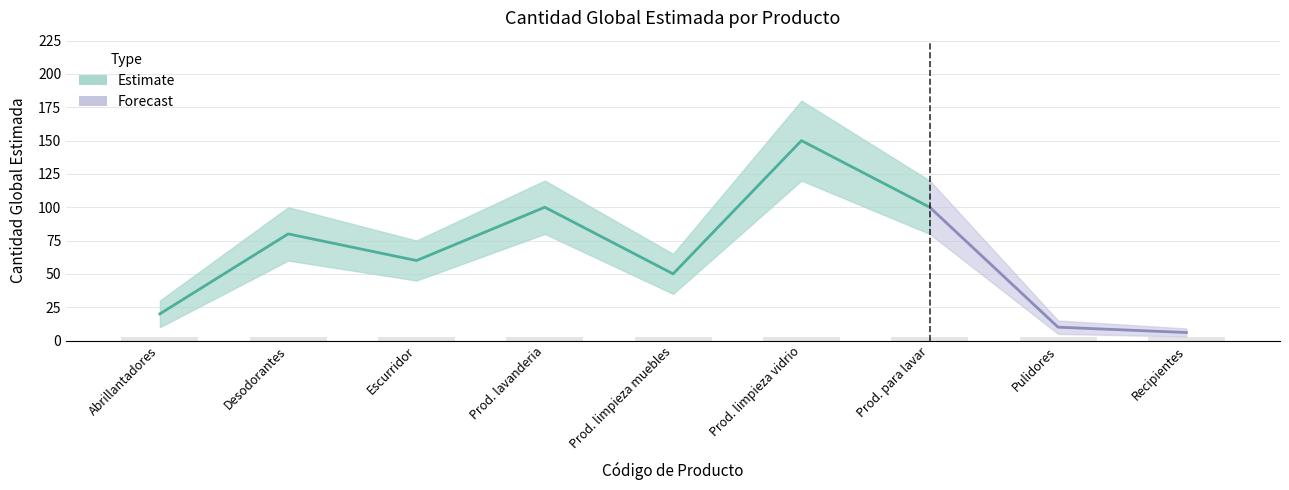

What is the value of the 6th bar from the left?

150